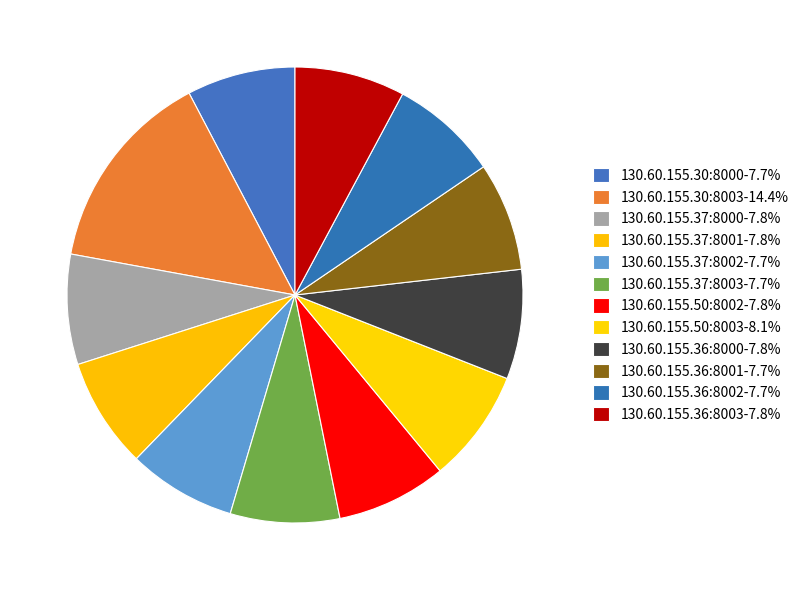

What is the largest slice in the pie chart?

130.60.155.30:8003